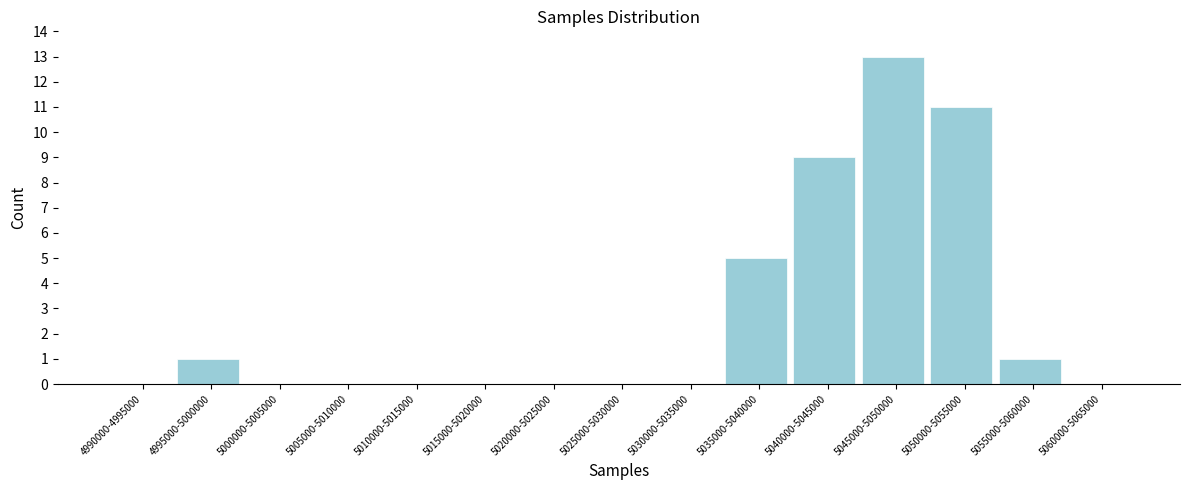

Reading right to left, extract all data points from this chart.

5060000-5065000=0	5055000-5060000=1	5050000-5055000=11	5045000-5050000=13	5040000-5045000=9	5035000-5040000=5	5030000-5035000=0	5025000-5030000=0	5020000-5025000=0	5015000-5020000=0	5010000-5015000=0	5005000-5010000=0	5000000-5005000=0	4995000-5000000=1	4990000-4995000=0